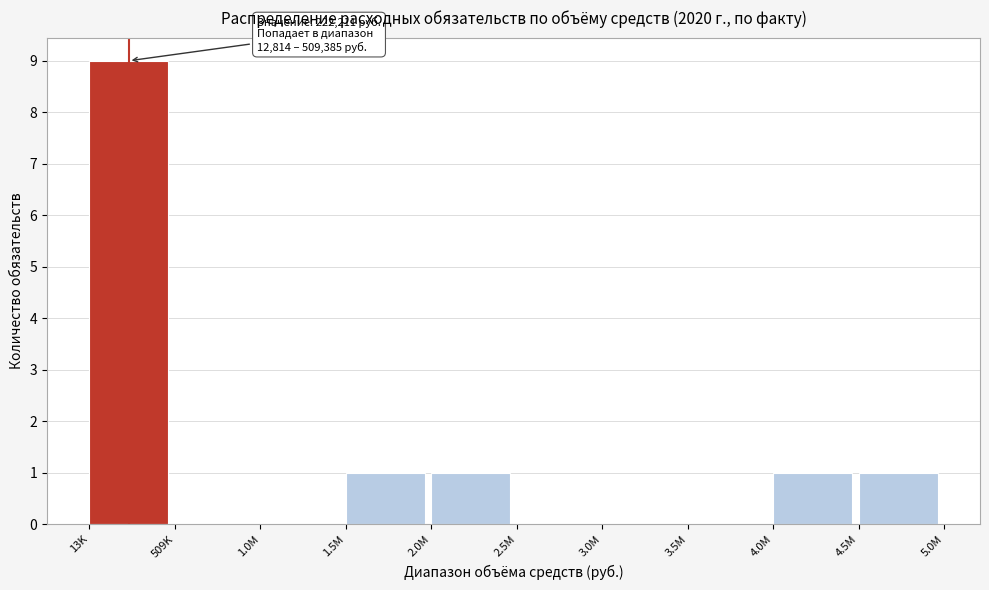

Reading left to right, extract all data points from this chart.

13K=9	509K=0	1.0M=0	1.5M=1	2.0M=1	2.5M=0	3.0M=0	3.5M=0	4.0M=1	4.5M=1